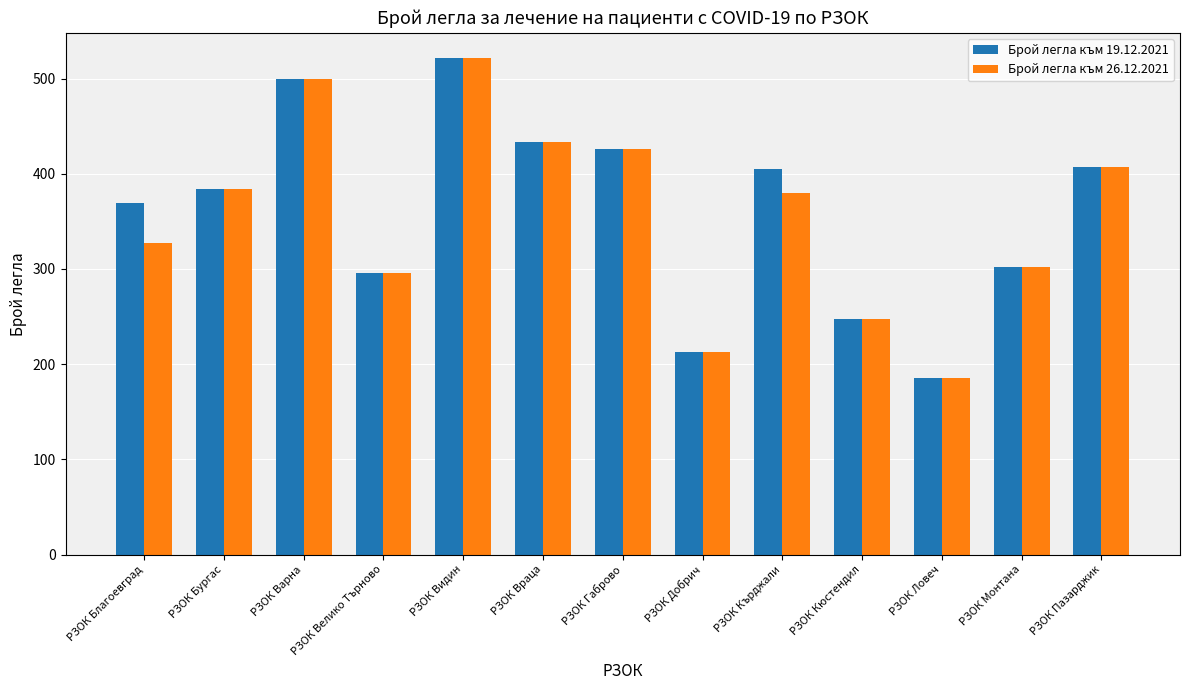

How many groups of bars are there?

13